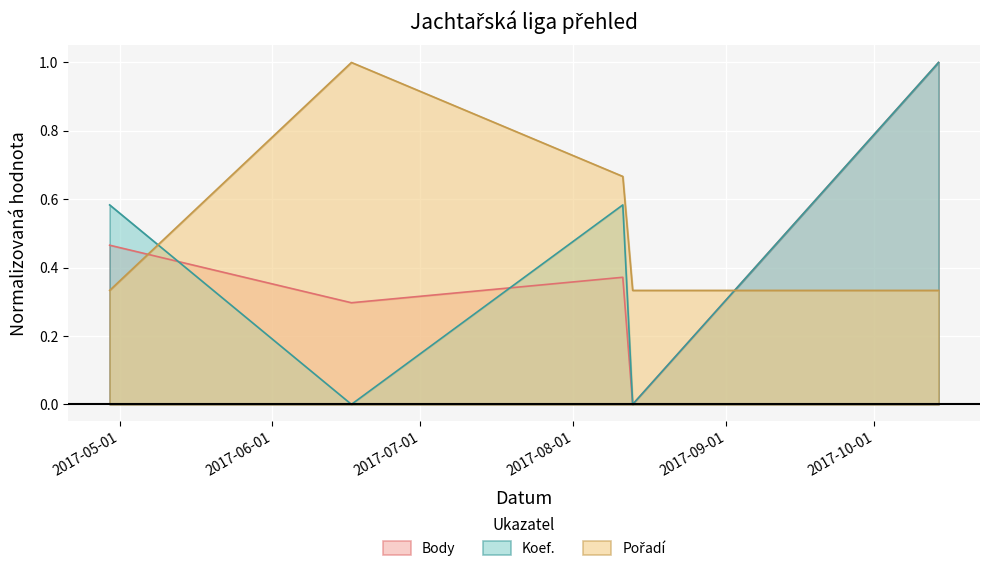

Rank the series by their maximum value, from highest to lowest.

Body, Koef., Pořadí